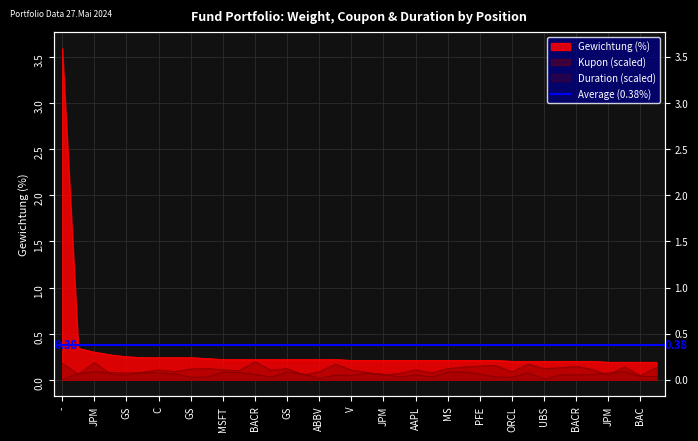

What is the label of the 7th point from the left?

C